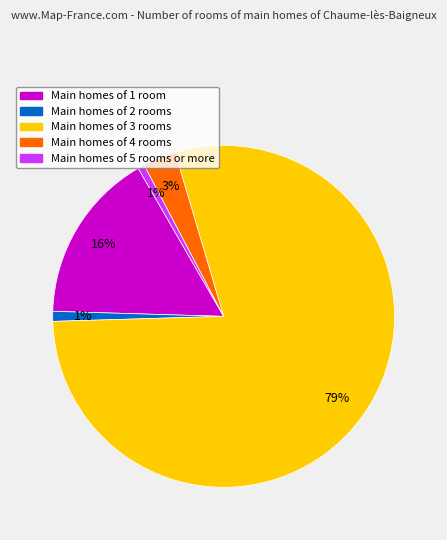

Is there a majority slice in this chart?

Yes